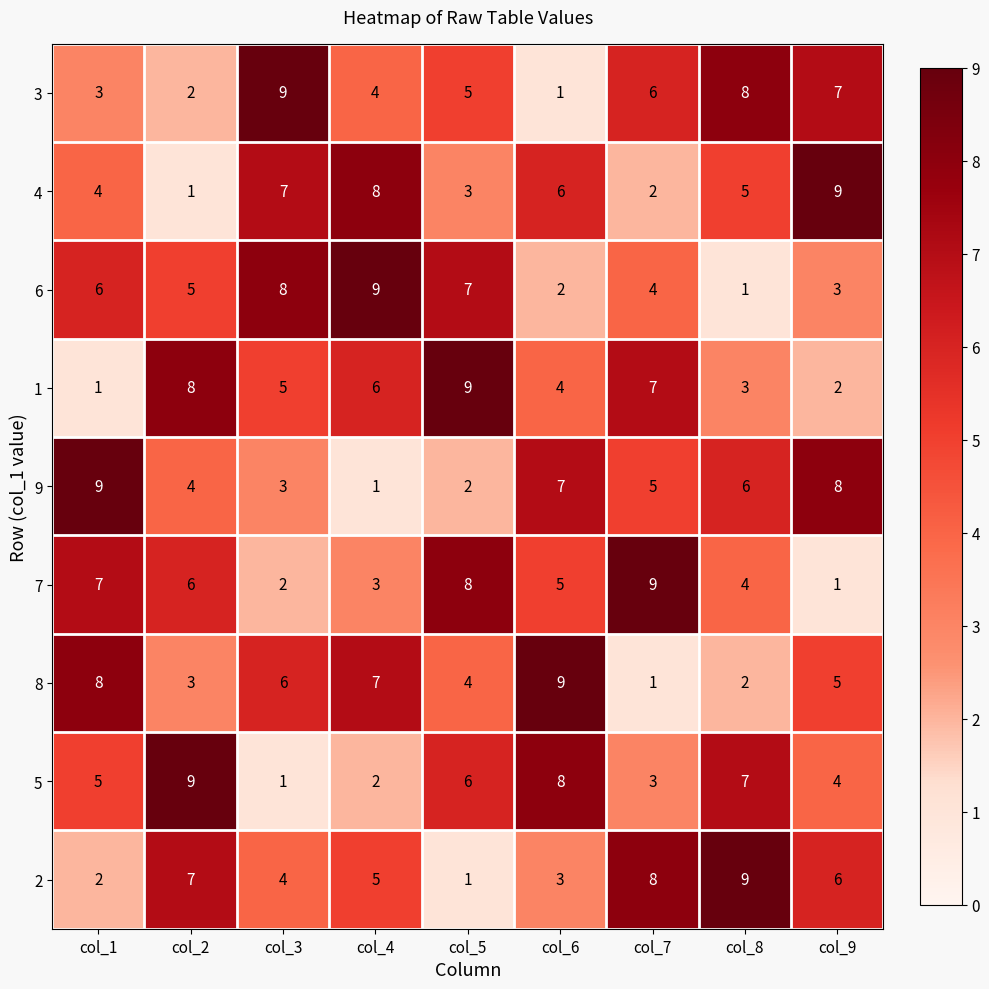

At which label does 7 first exceed 5?

col_1